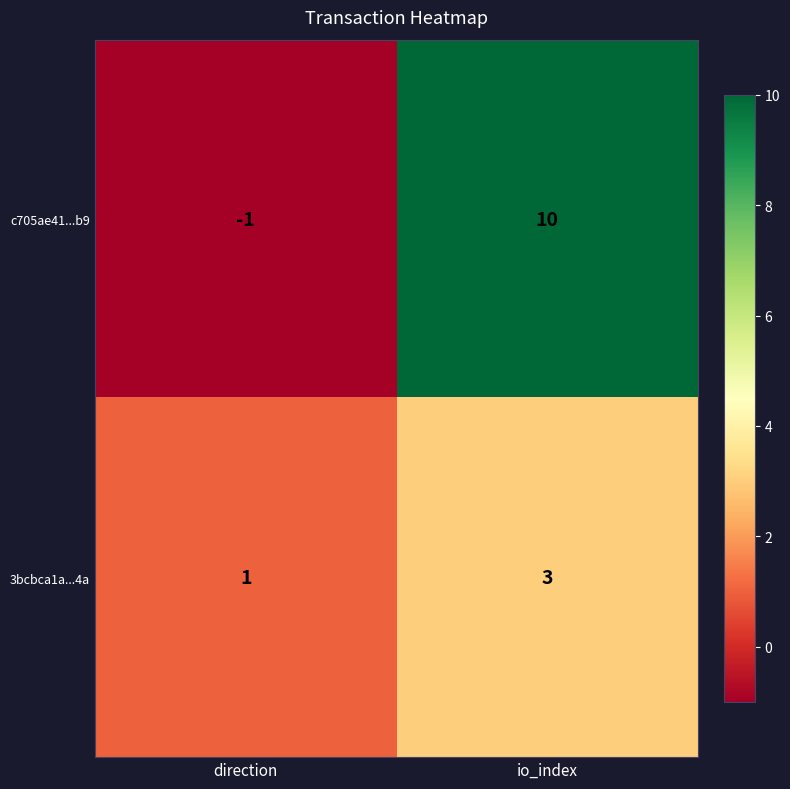

Where is c705ae41...b9 nearest to the value 4?

direction